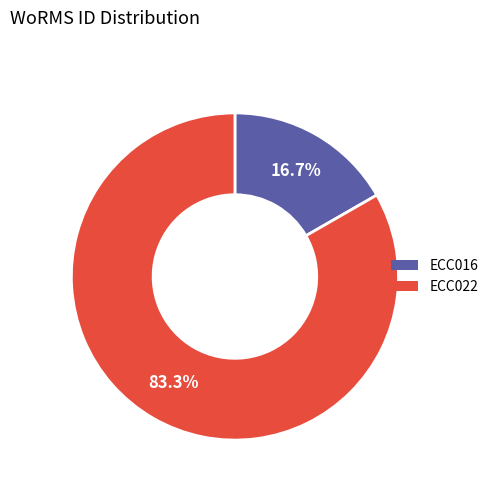

To the nearest percent, what is the average slice percentage?

50%